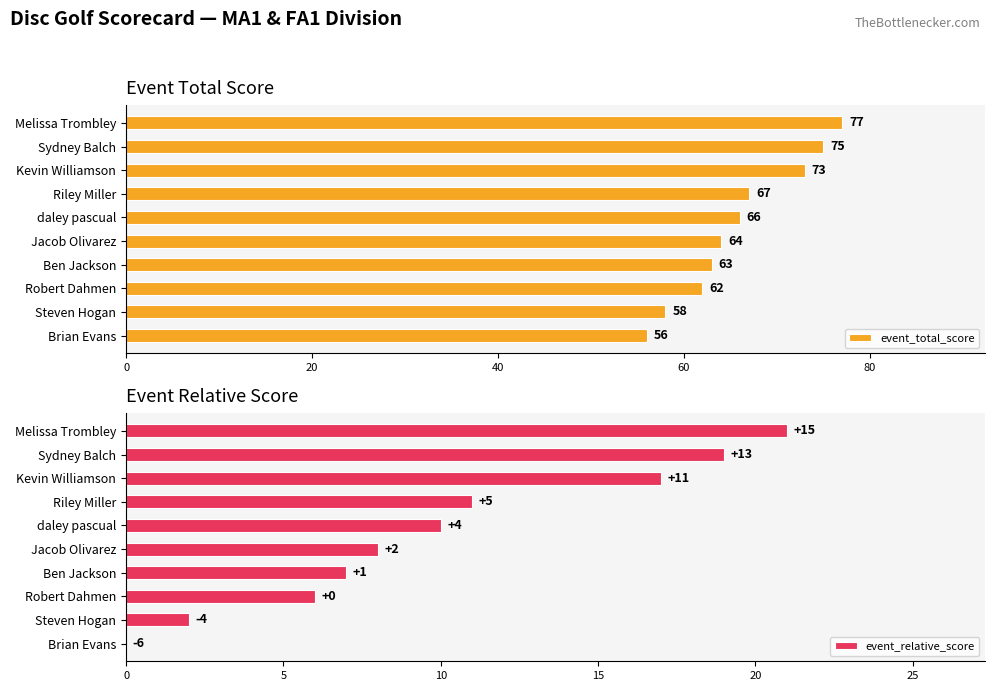

Are the bars grouped side by side (vs. stacked)?

Yes